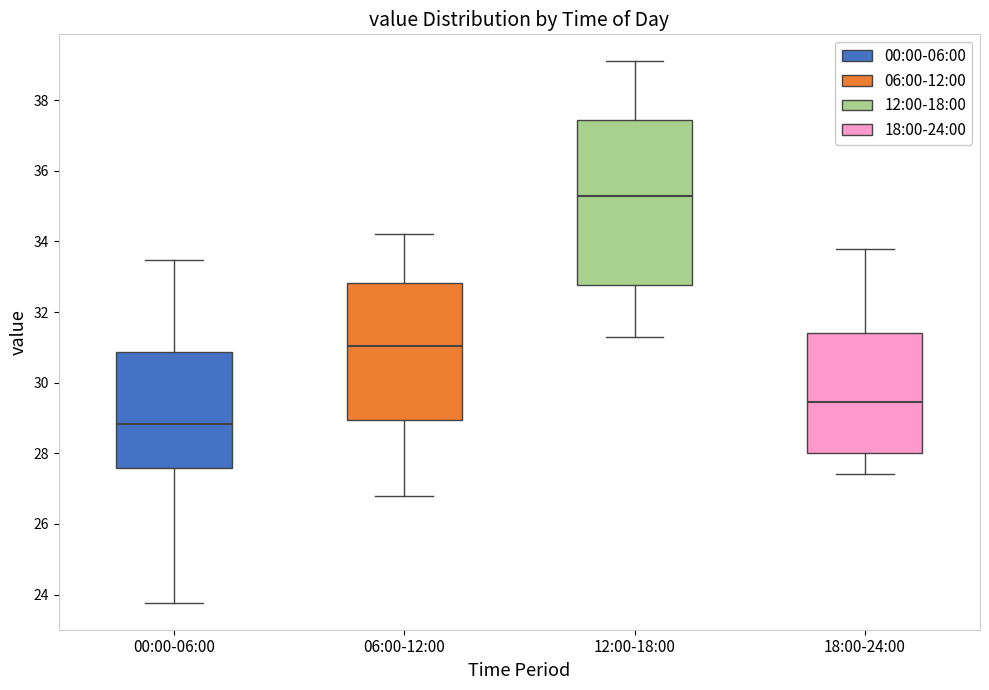

Which box's median line is the lowest?

00:00-06:00